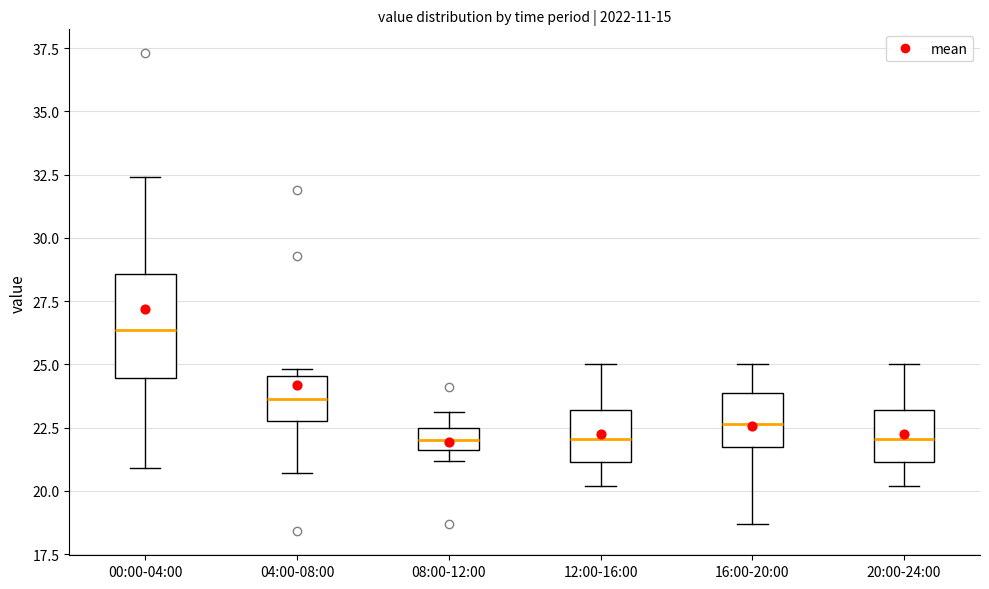

Comparing the boxes themselves (not the whiskers), which one is the tallest?

00:00-04:00